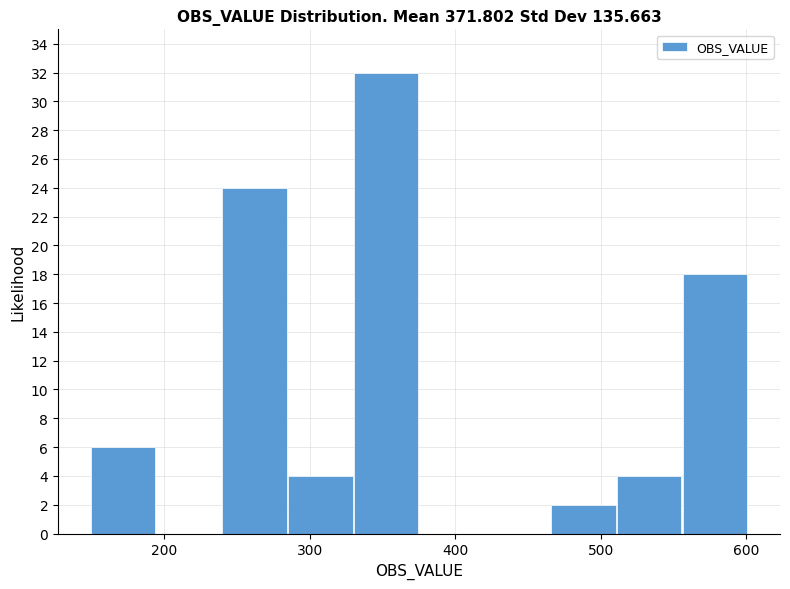

Which range on the x-axis has the tallest bar?

330 to 380